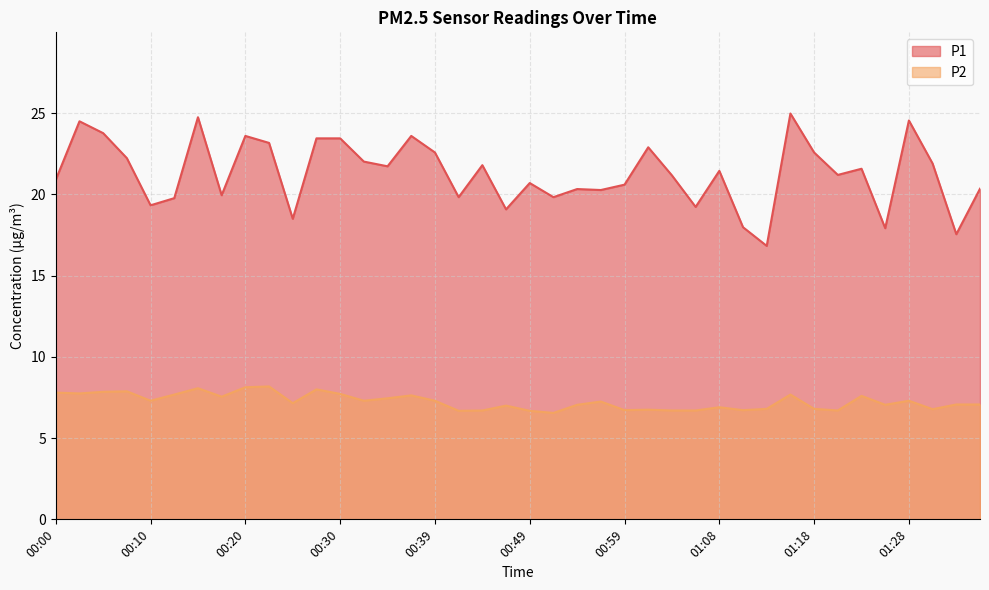

At which label is P1 closest to 20?

00:17